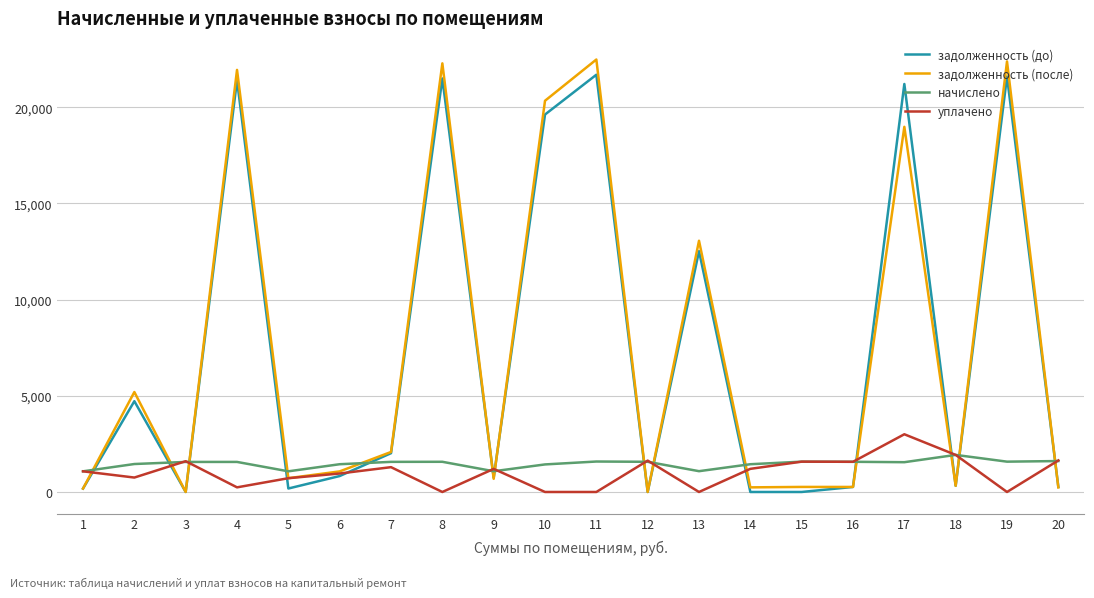

How many lines are shown in the chart?

4